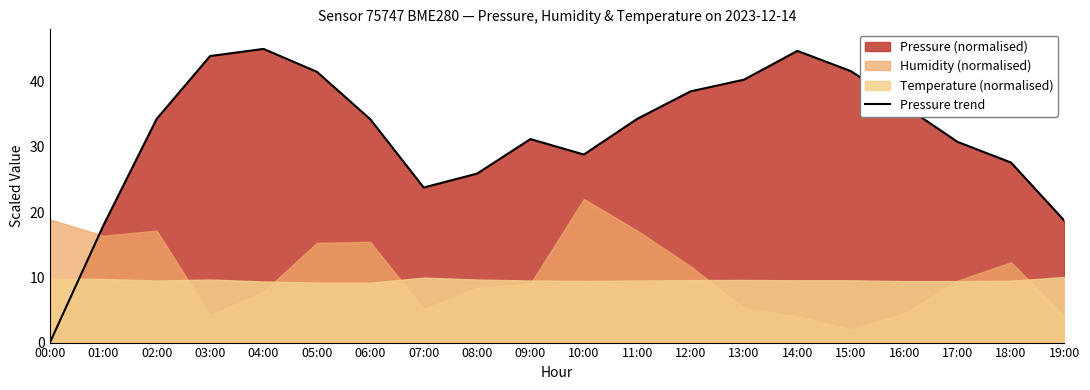

What is the change in value from 08:00 to 16:00?

+10.4